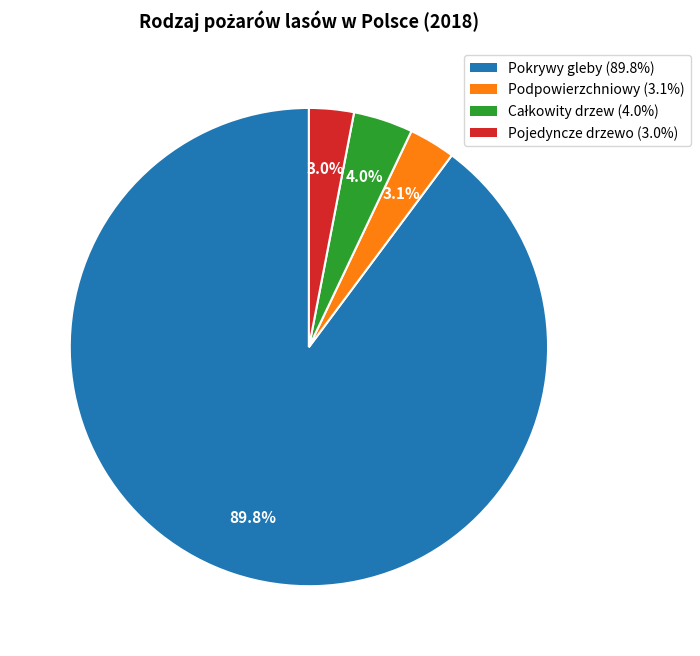

Between Pokrywy gleby and Podpowierzchniowy, which is larger?

Pokrywy gleby